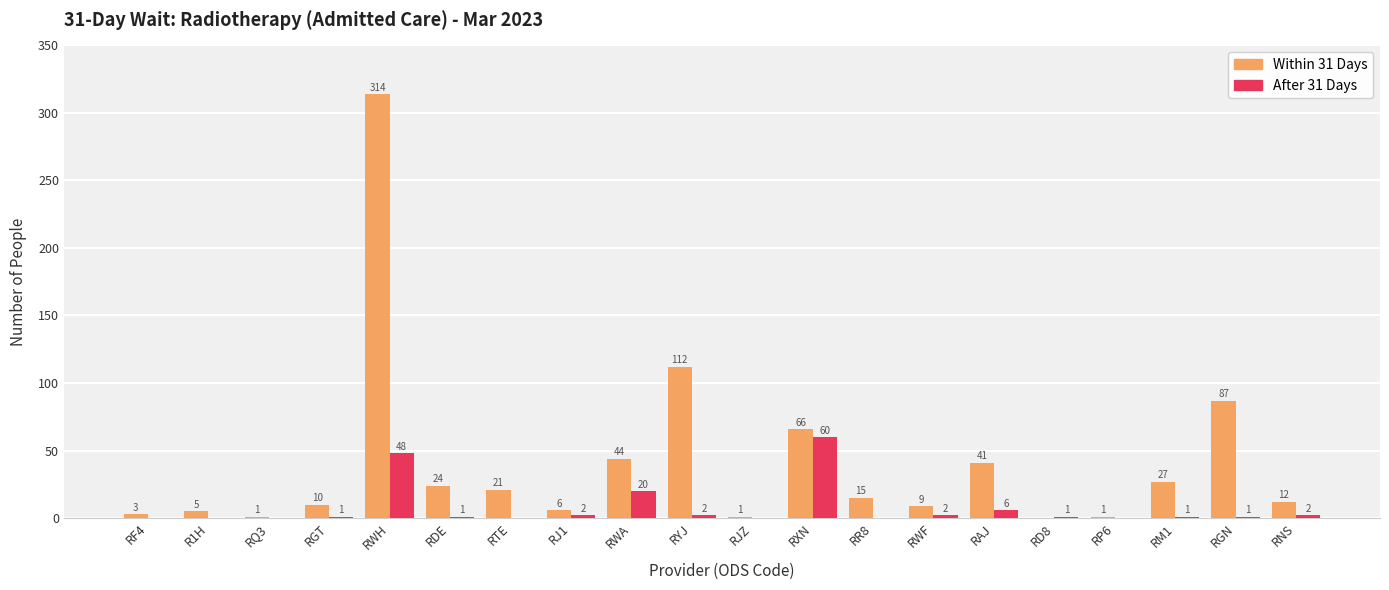

The Within 31 Days series shows 21 at RTE. True or false?

True